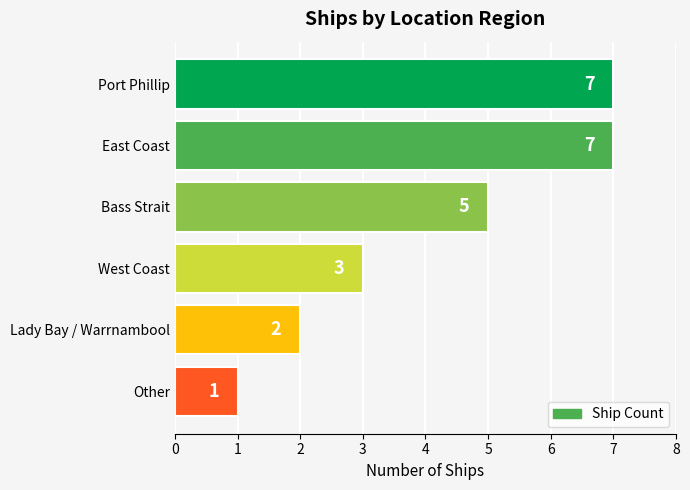

What is the greatest value displayed?

7